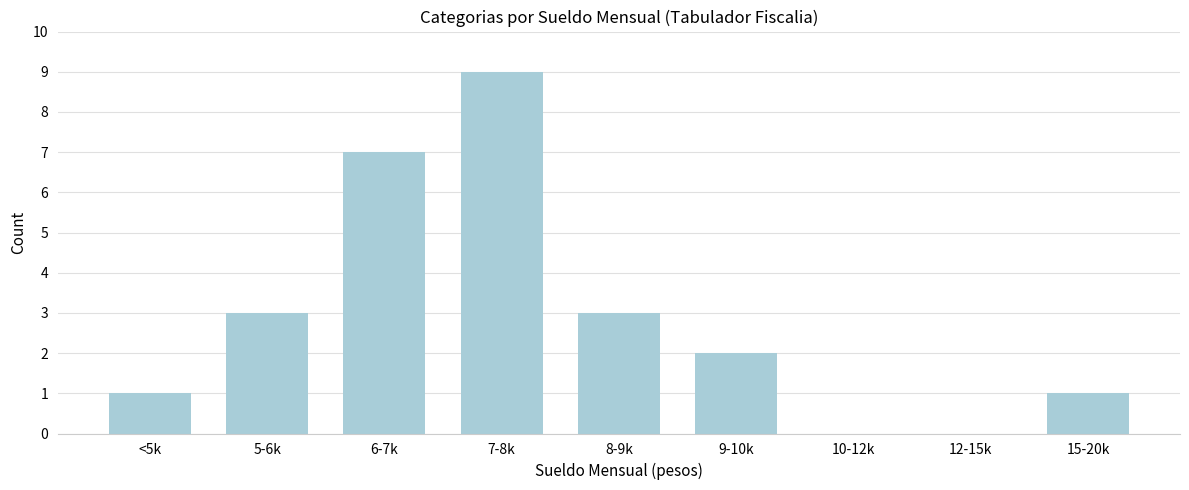

Reading left to right, list all the values displayed in this chart.

<5k=1	5-6k=3	6-7k=7	7-8k=9	8-9k=3	9-10k=2	10-12k=0	12-15k=0	15-20k=1